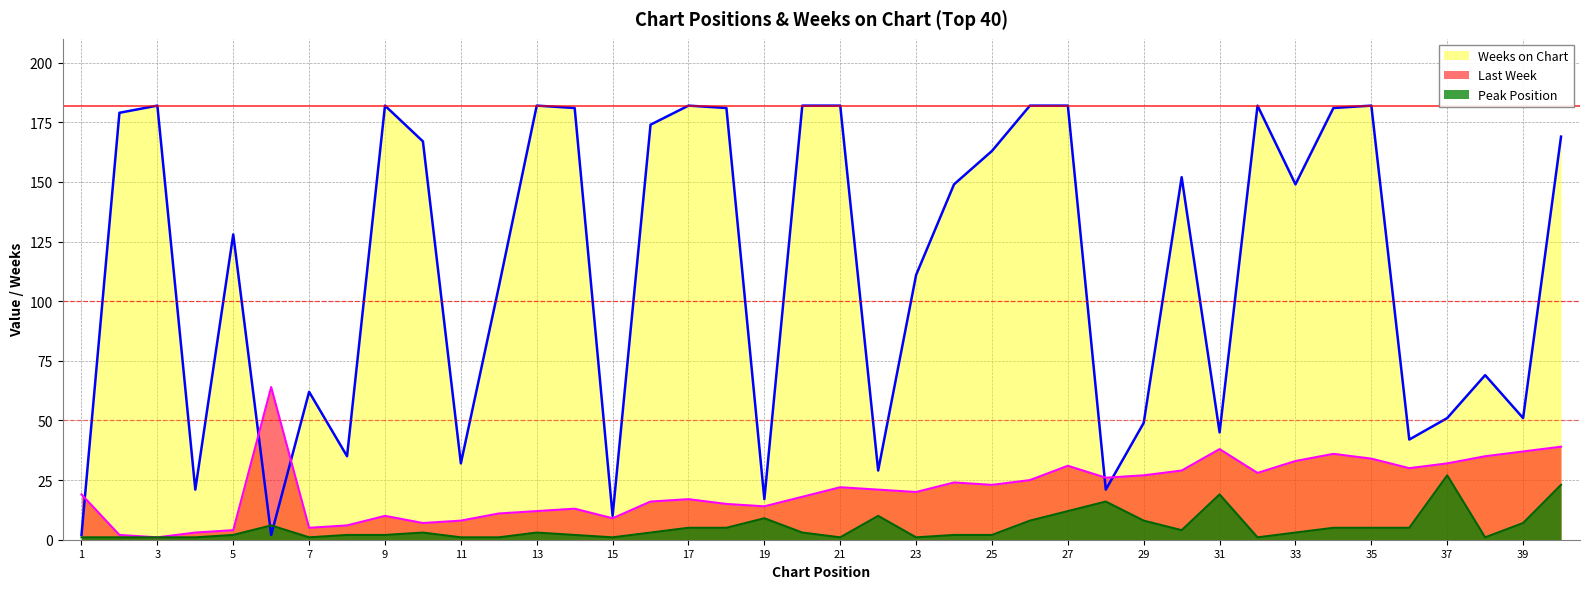

How many interior local valleys does the Weeks on Chart series have?

12